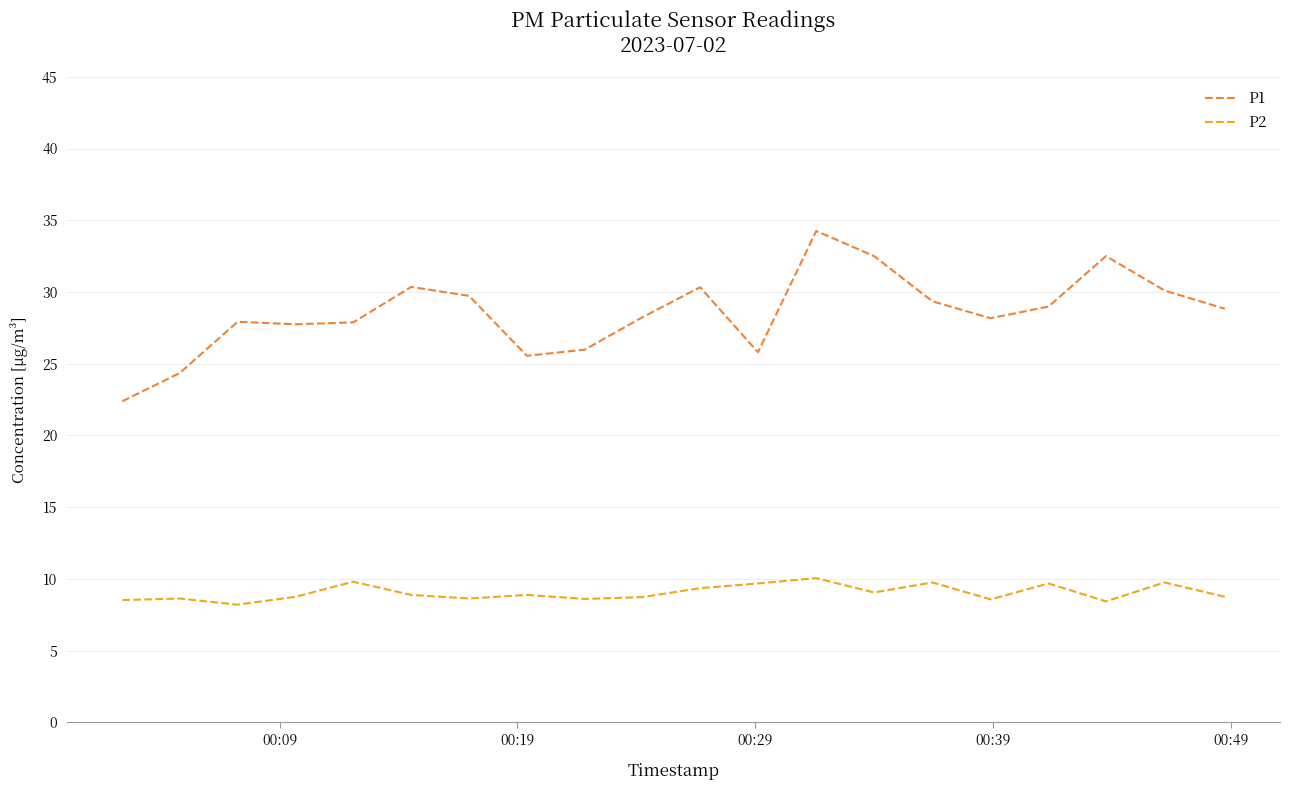

Which series has the largest total across all categories?

P1